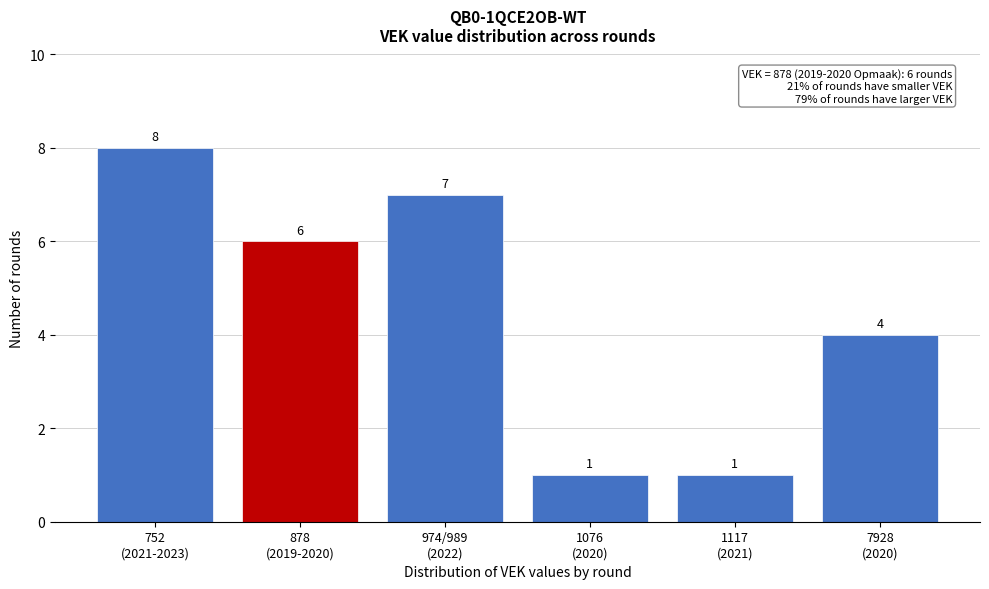

Reading left to right, what are all the values shown in this chart?

8	6	7	1	1	4